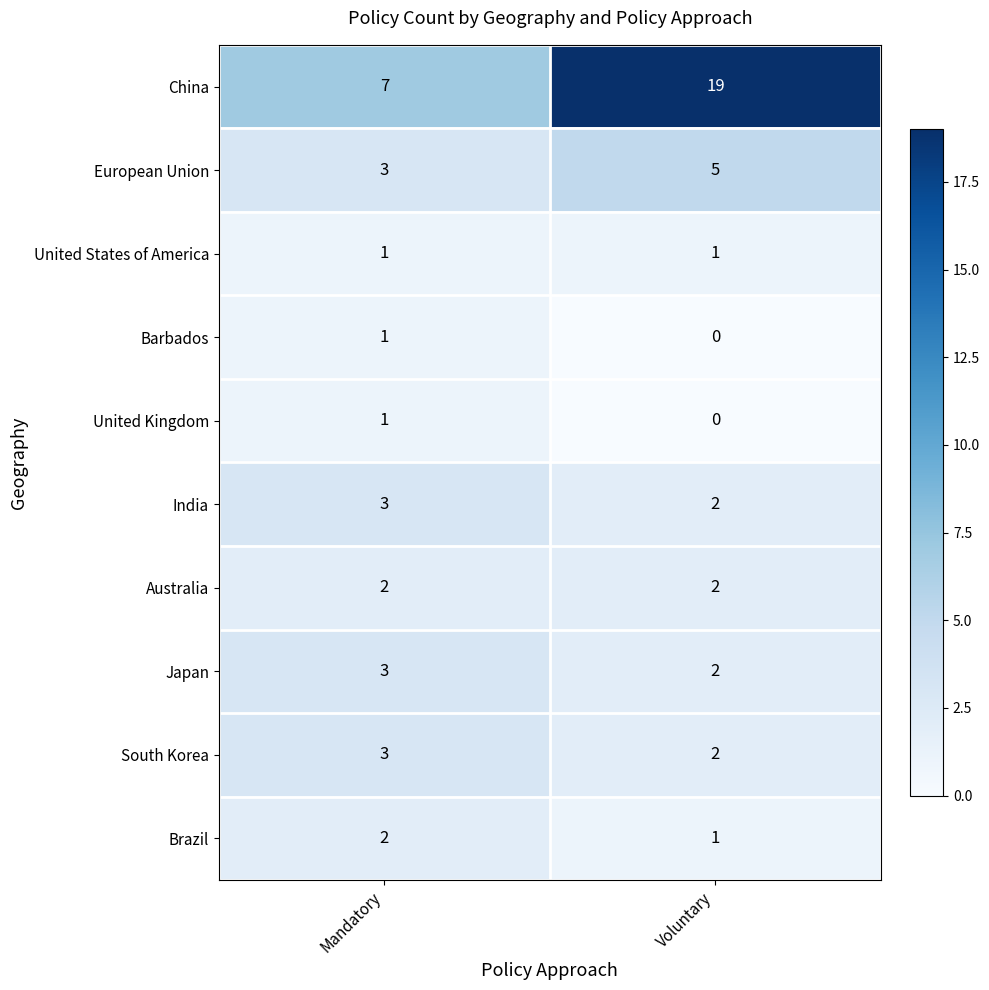

The Australia series shows 2 at Voluntary. True or false?

True